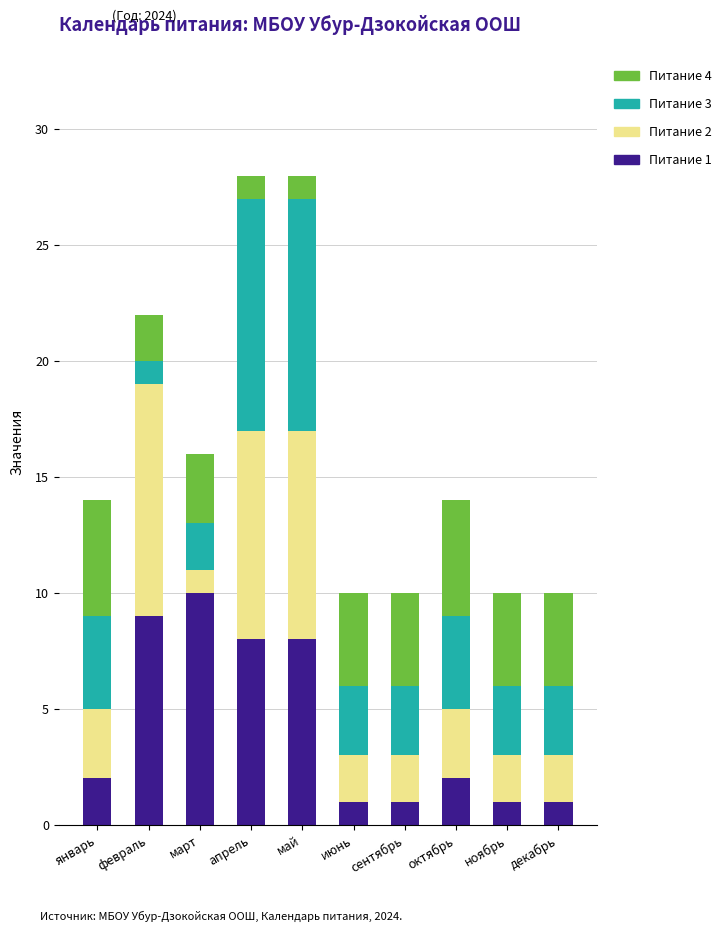

True or false: Питание 1 has a value of 10 at март.

True